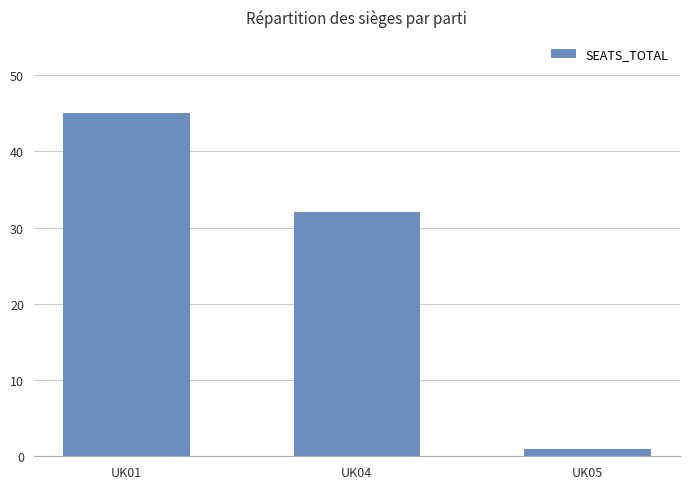

Is it true that the value at UK01 is 45?

True